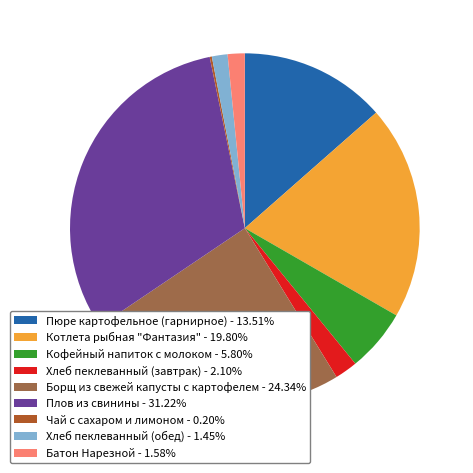

Combined, do Хлеб пеклеванный (завтрак) - 2.10% and Котлета рыбная "Фантазия" - 19.80% account for over 50%?

No